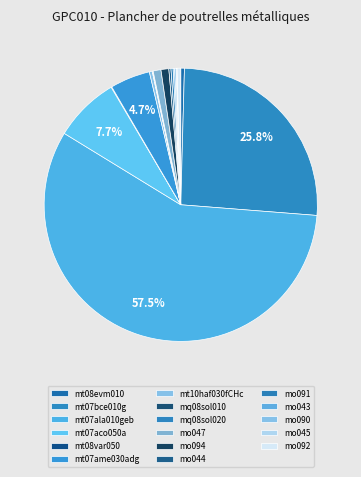

The mt07bce010g slice represents 26% of the pie. True or false?

True